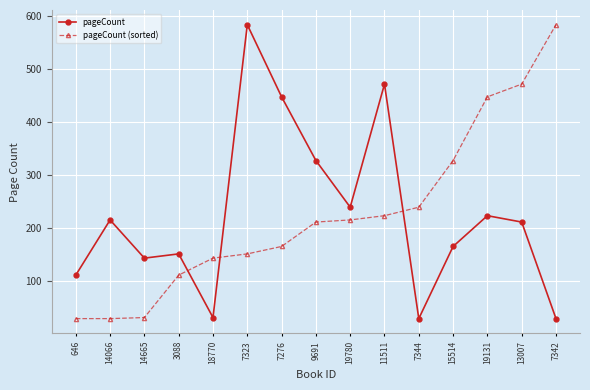

What is the spread (max minus min) of values at 19131?

224